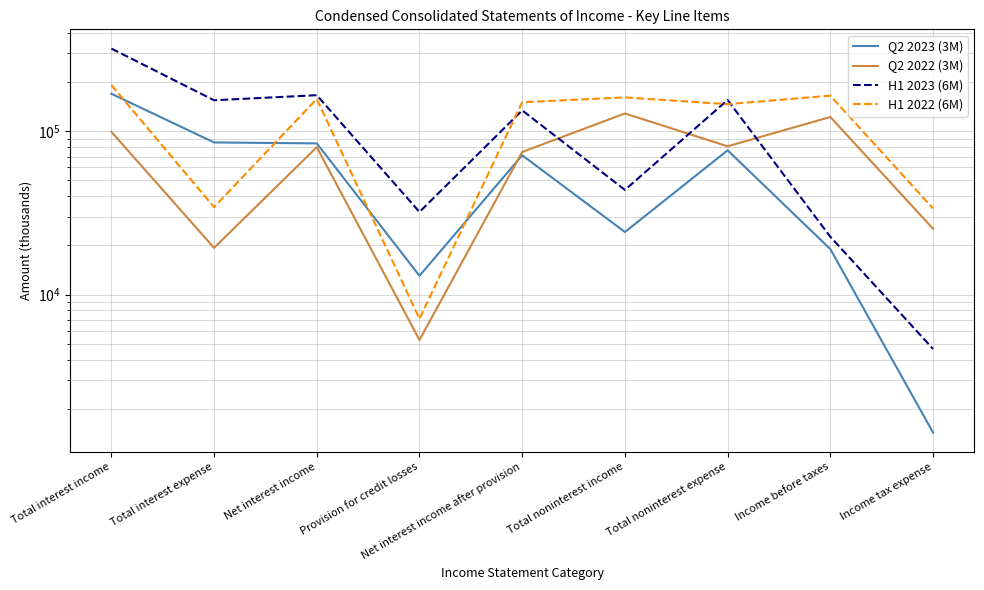

How many interior local valleys does the H1 2023 (6M) series have?

3